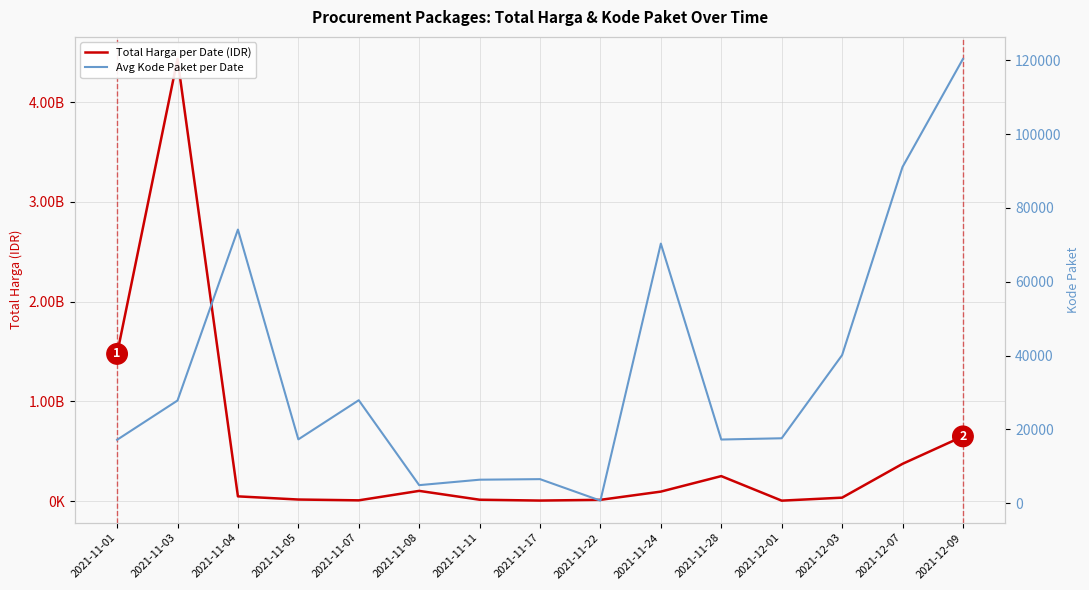

Rank the series by their maximum value, from lowest to highest.

Avg Kode Paket per Date, Total Harga per Date (IDR)